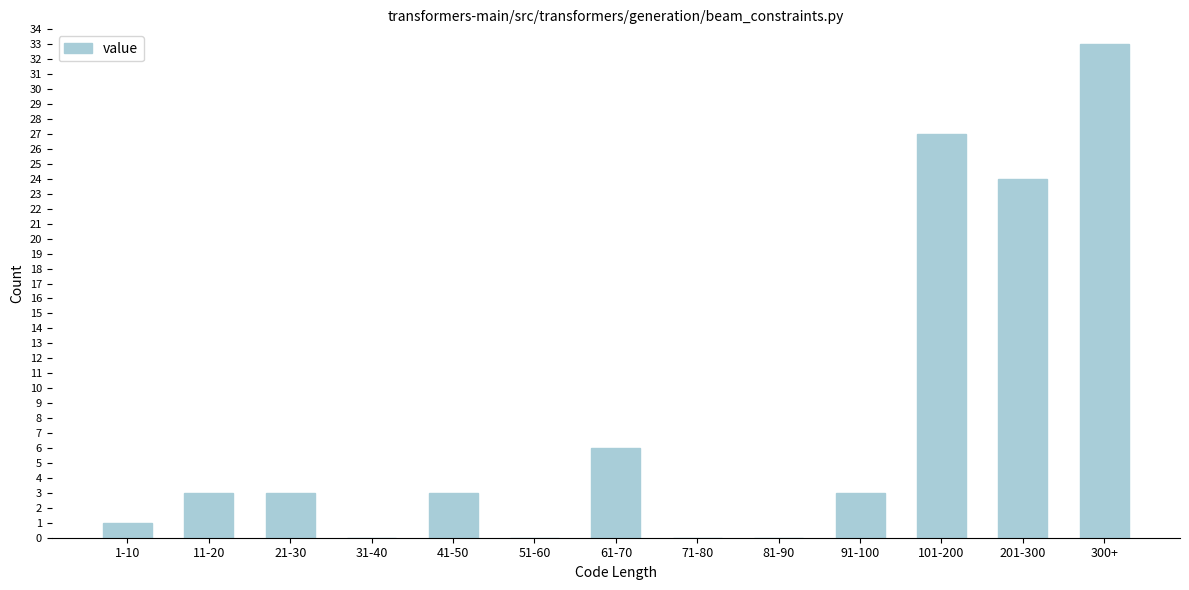

Reading right to left, what are all the values shown in this chart?

300+=33	201-300=24	101-200=27	91-100=3	81-90=0	71-80=0	61-70=6	51-60=0	41-50=3	31-40=0	21-30=3	11-20=3	1-10=1